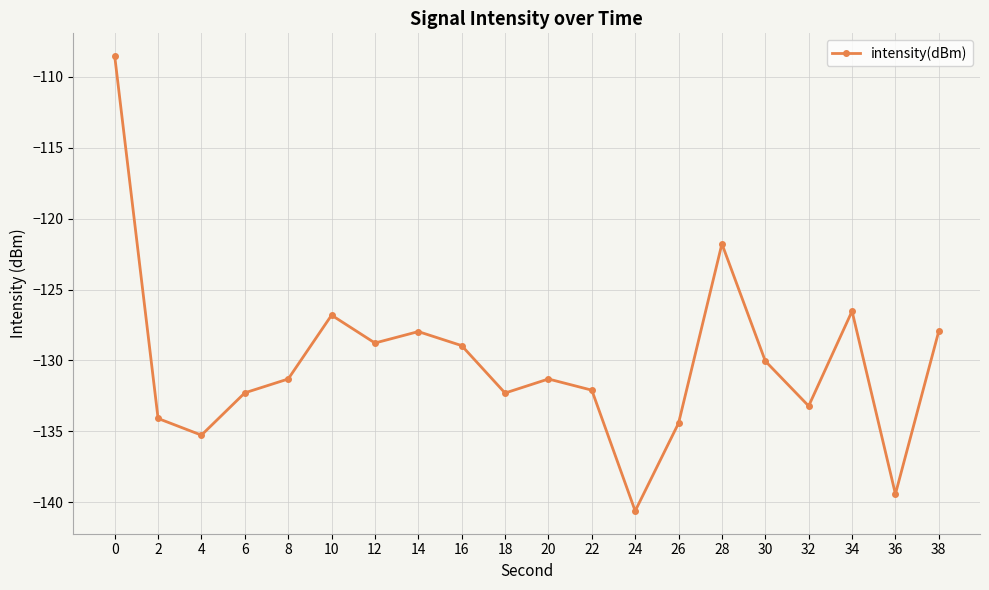

What is the difference between the maximum and second lowest values?

30.9